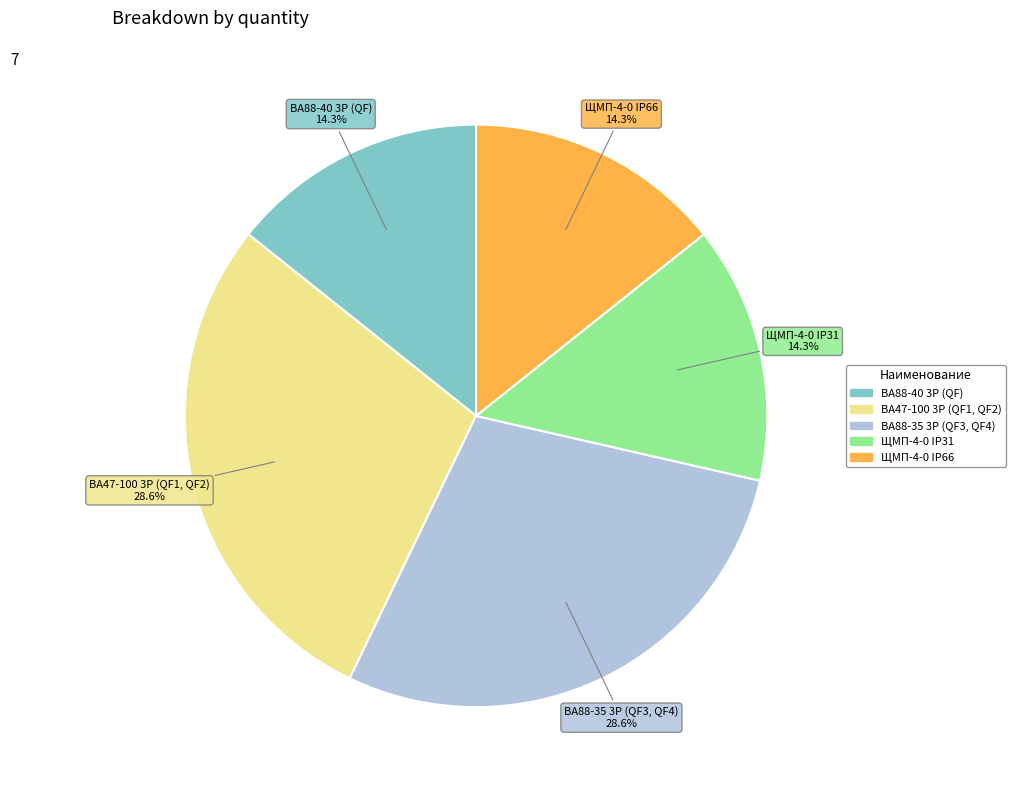

Is there any slice that represents more than half of the pie?

No